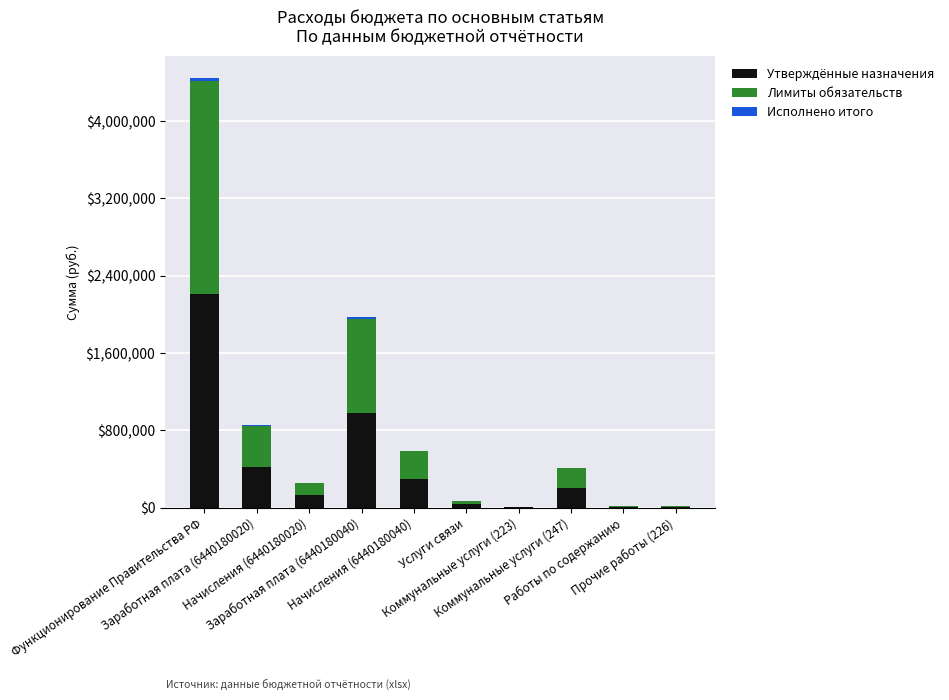

How many values in the Утверждённые назначения series exceed 204056?

5